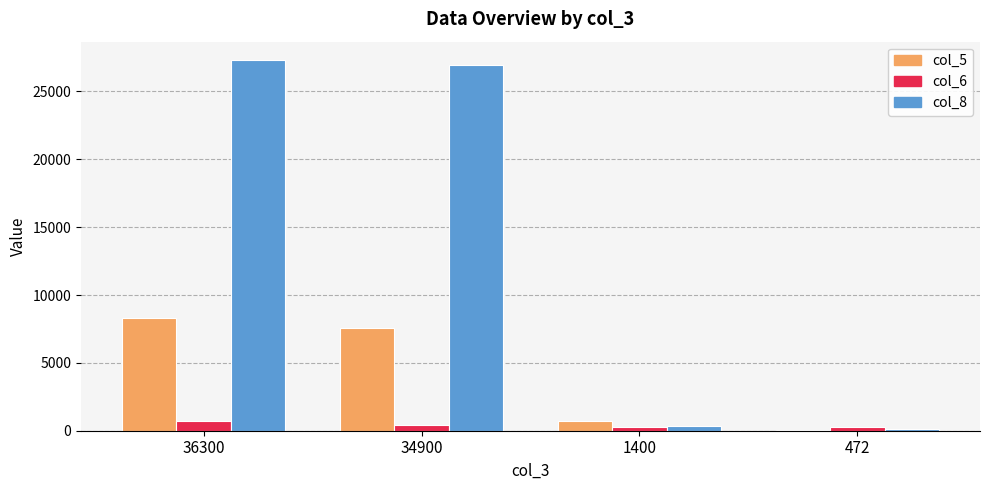

Are the bars grouped side by side (vs. stacked)?

Yes